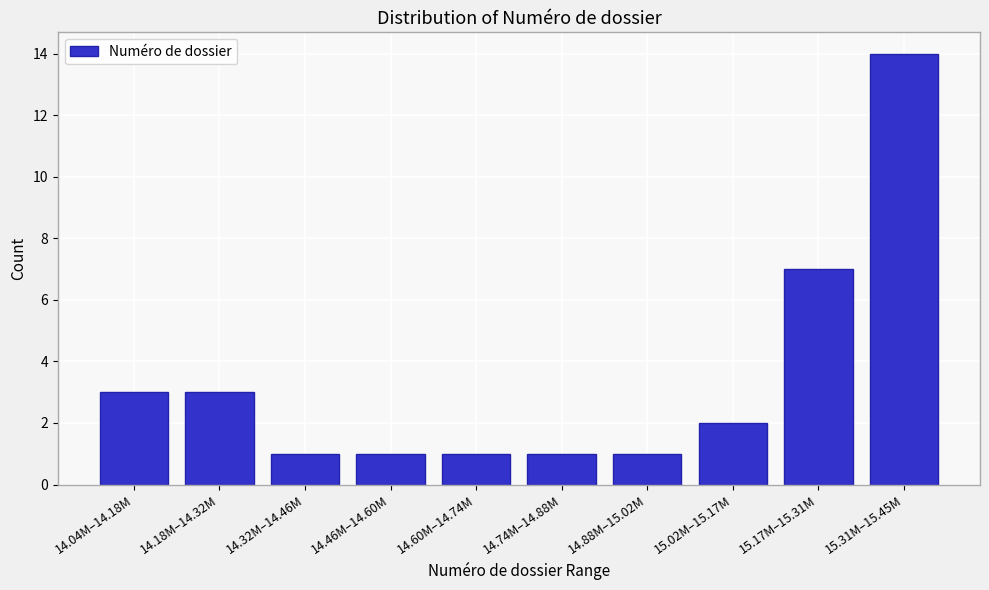

Reading left to right, extract all data points from this chart.

3	3	1	1	1	1	1	2	7	14